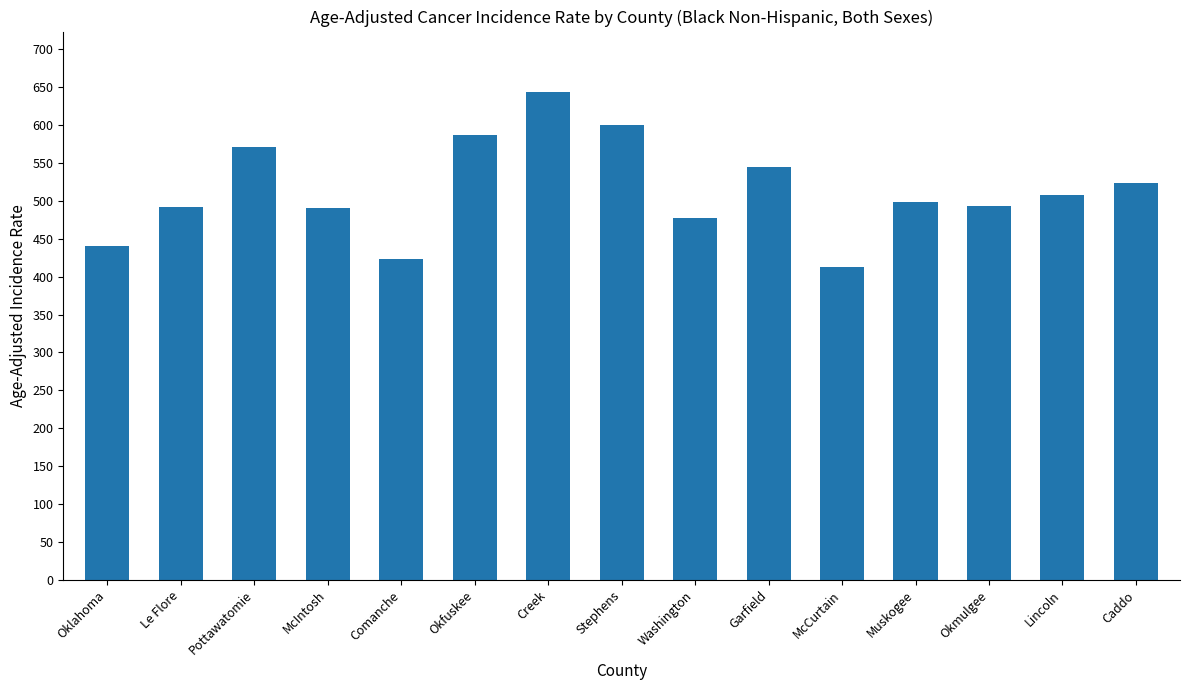

At which category does the chart reach its peak across all series?

Creek